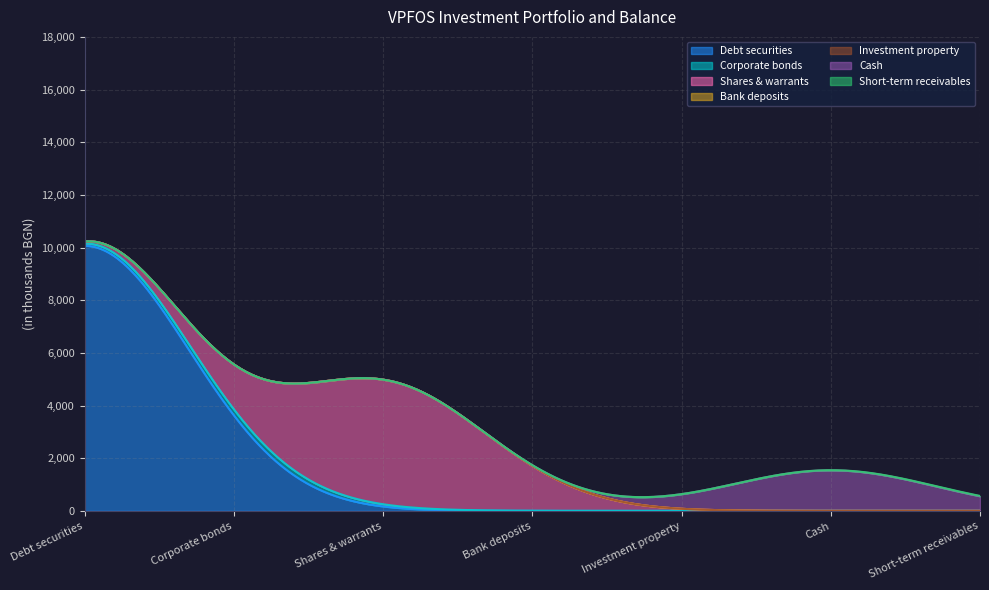

Does the chart have visible grid lines?

Yes